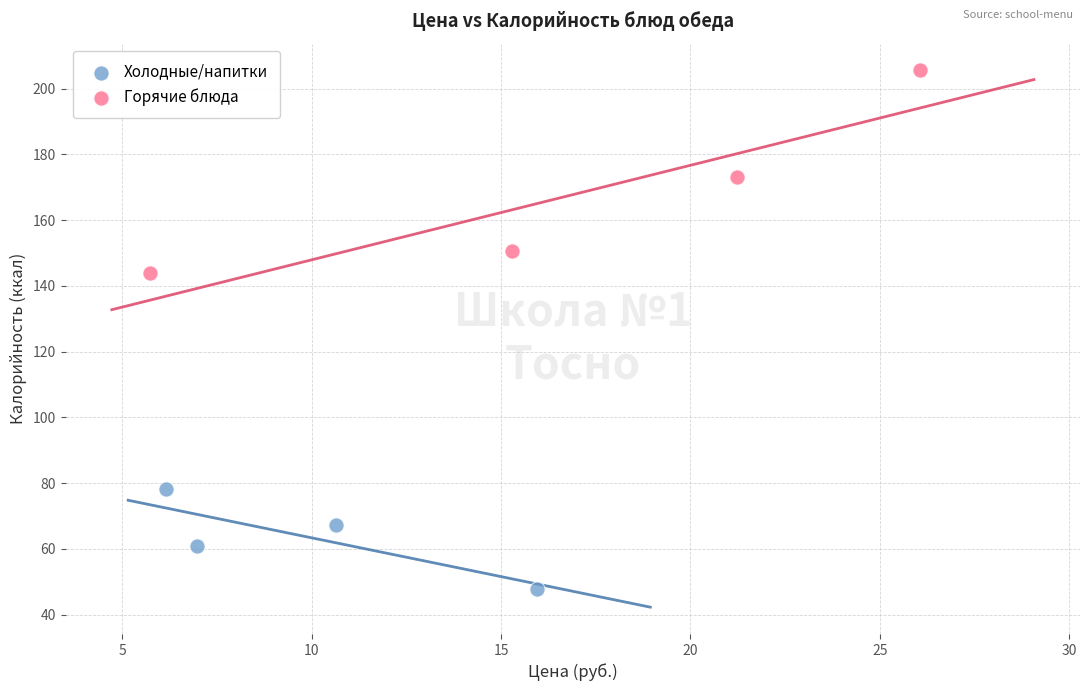

What are all the series names shown in the legend?

Холодные/напитки, Горячие блюда